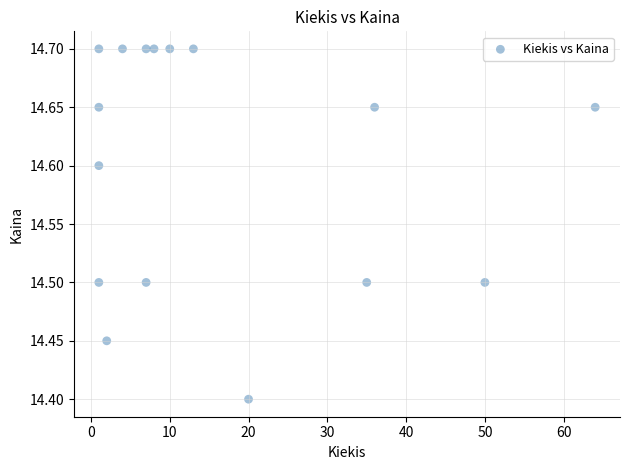

What is the range of Y values (max minus min)?

0.3